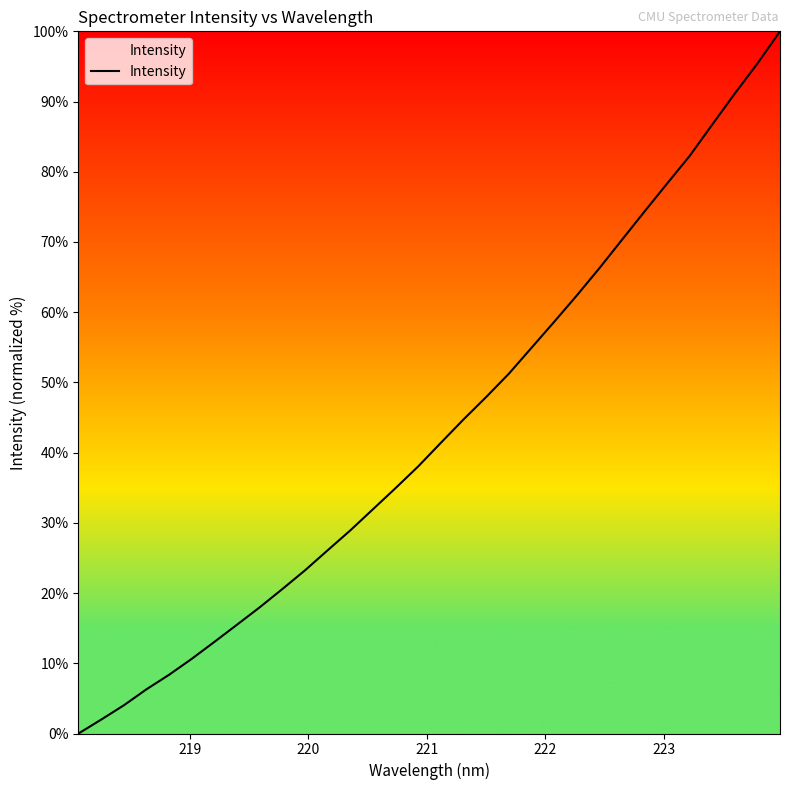

What is the difference between the maximum and minimum values?

100.0